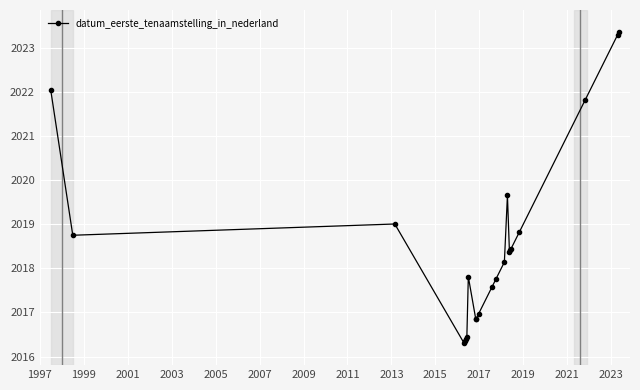

What is the difference between the maximum and minimum values?

7.1